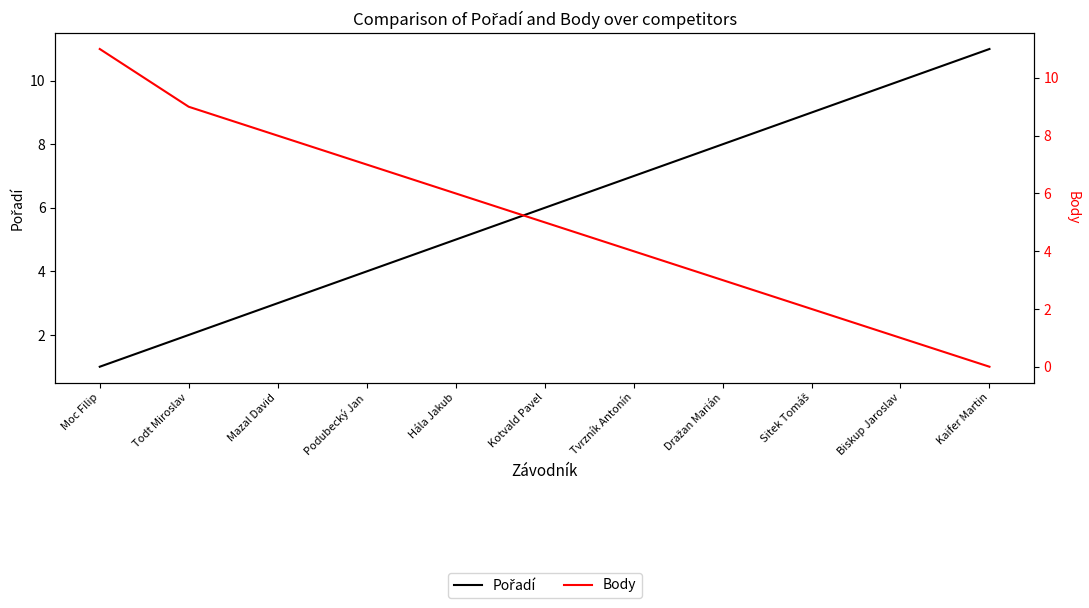

What value does the Body series have at Moc Filip?

11